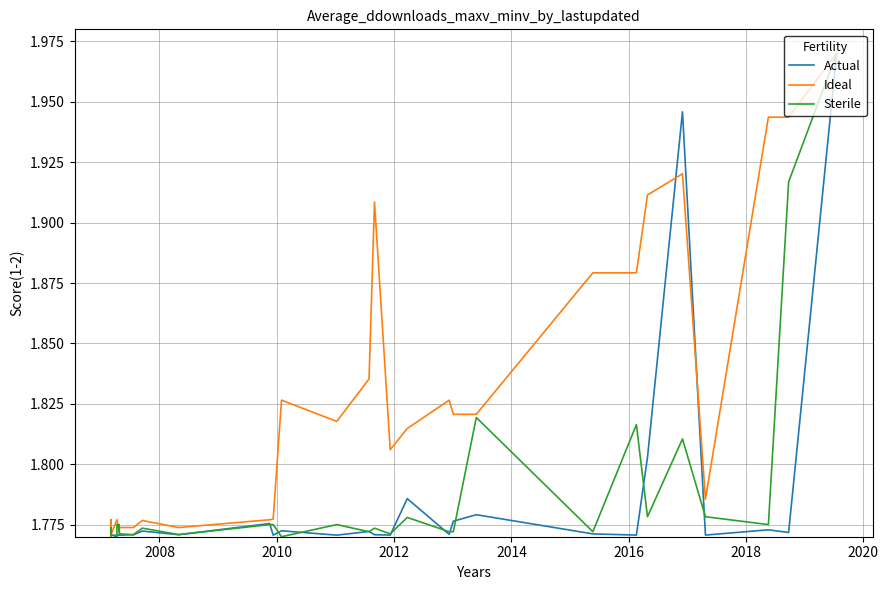

Rank the series by their maximum value, from lowest to highest.

Actual, Ideal, Sterile